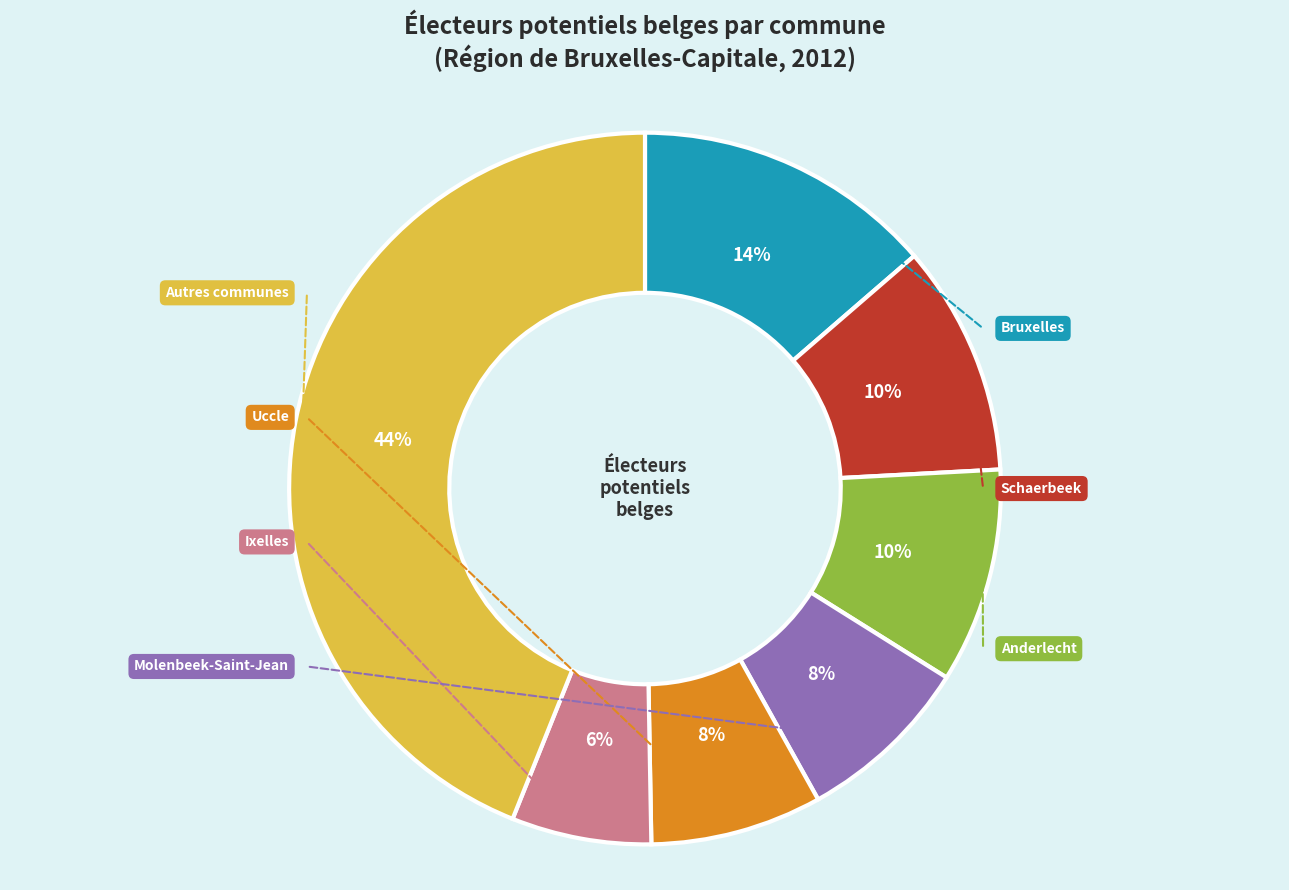

To the nearest percent, what is the difference between the largest and smallest slice percentages?

38%